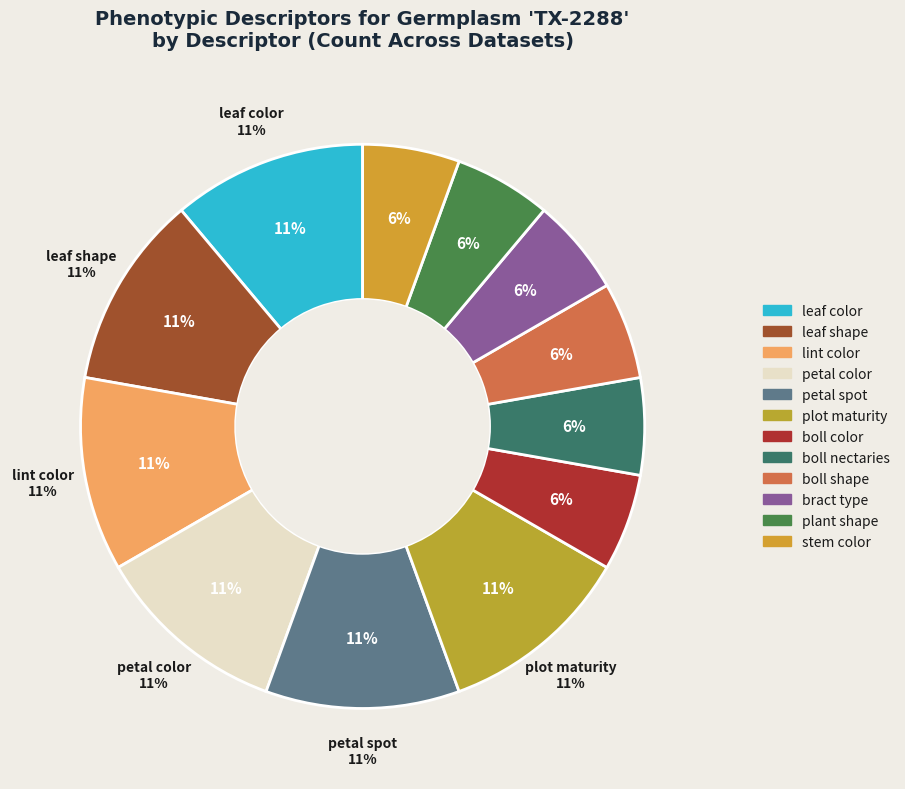

What is the smallest slice in the pie chart?

boll color